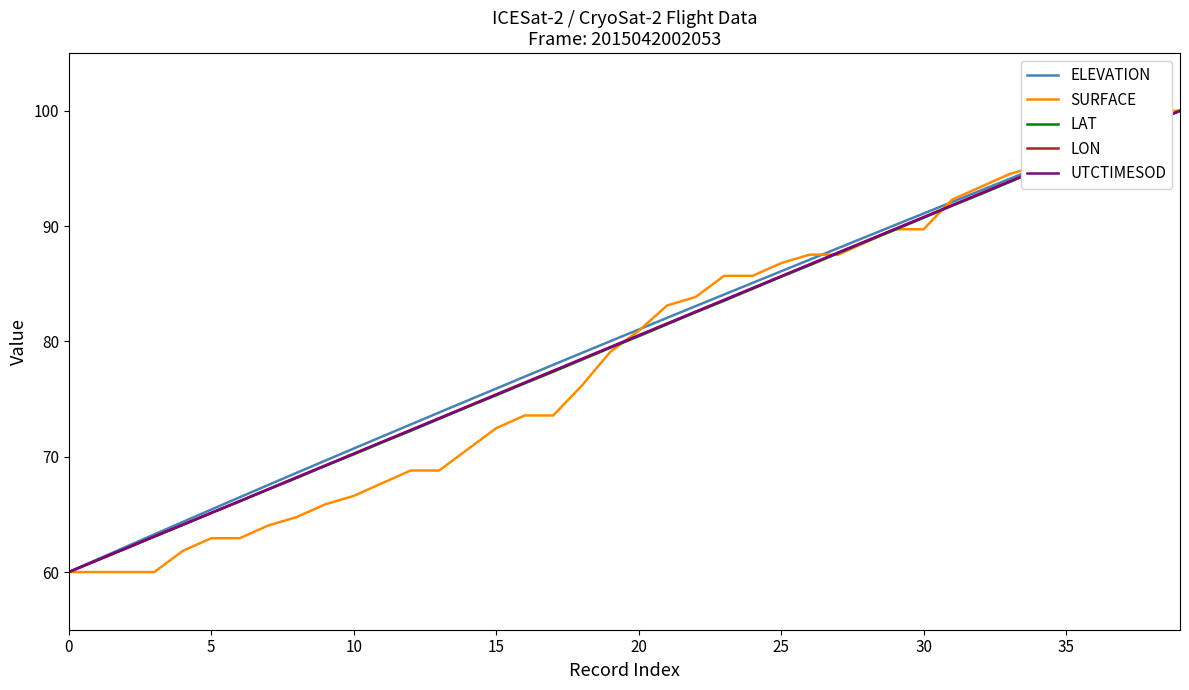

What is the total value across all series at 0?

300.0